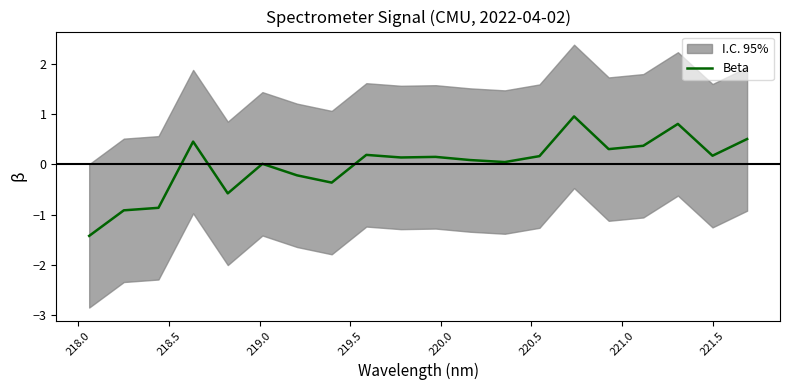

What is the value of the 16th point from the left?

0.3